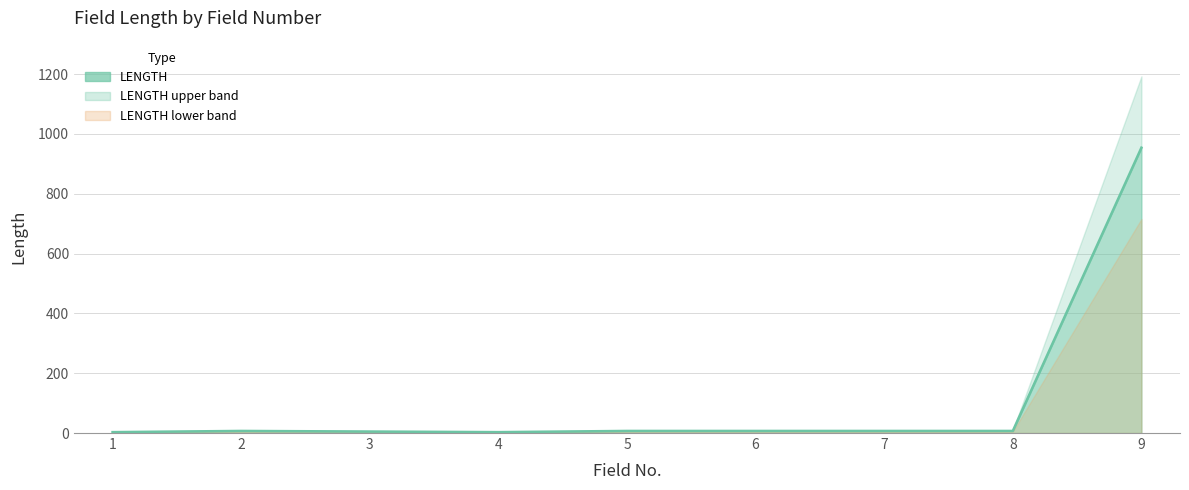

Does the chart have visible grid lines?

Yes